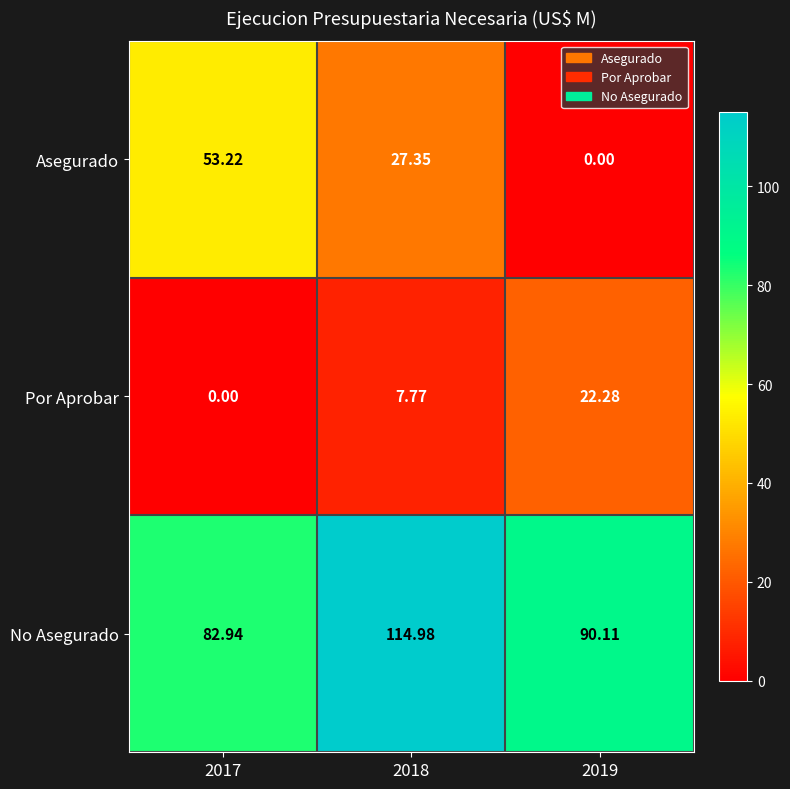

Which series changed the most between 2018 and 2019?

Asegurado